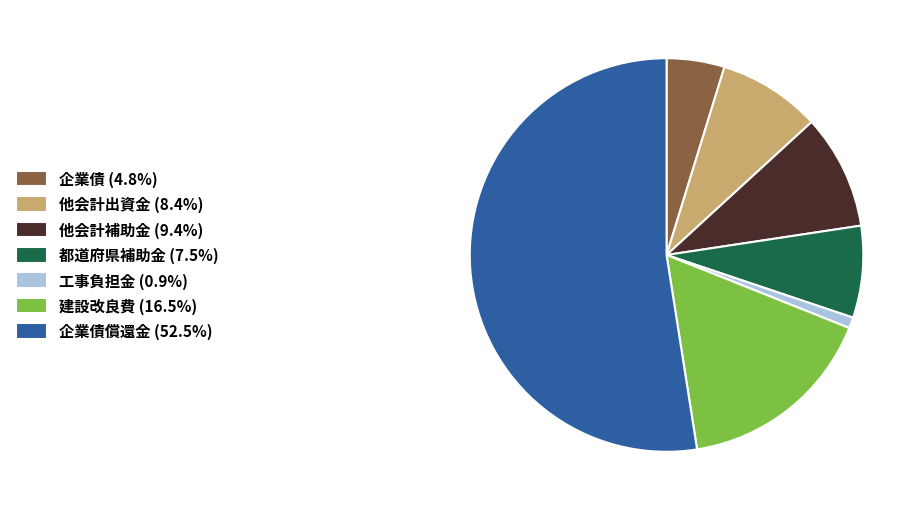

What is the ratio of the value at 他会計出資金 (8.4%) to the value at 建設改良費 (16.5%)?

0.5